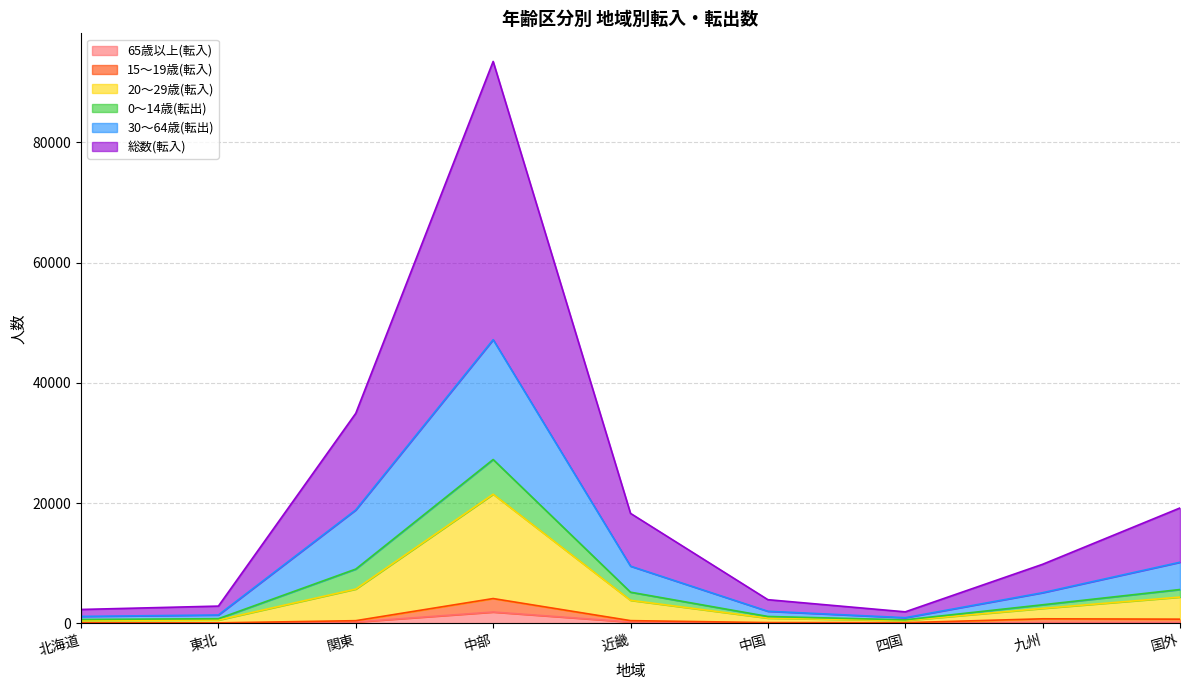

Read the 65歳以上(転入) value at 九州.

121